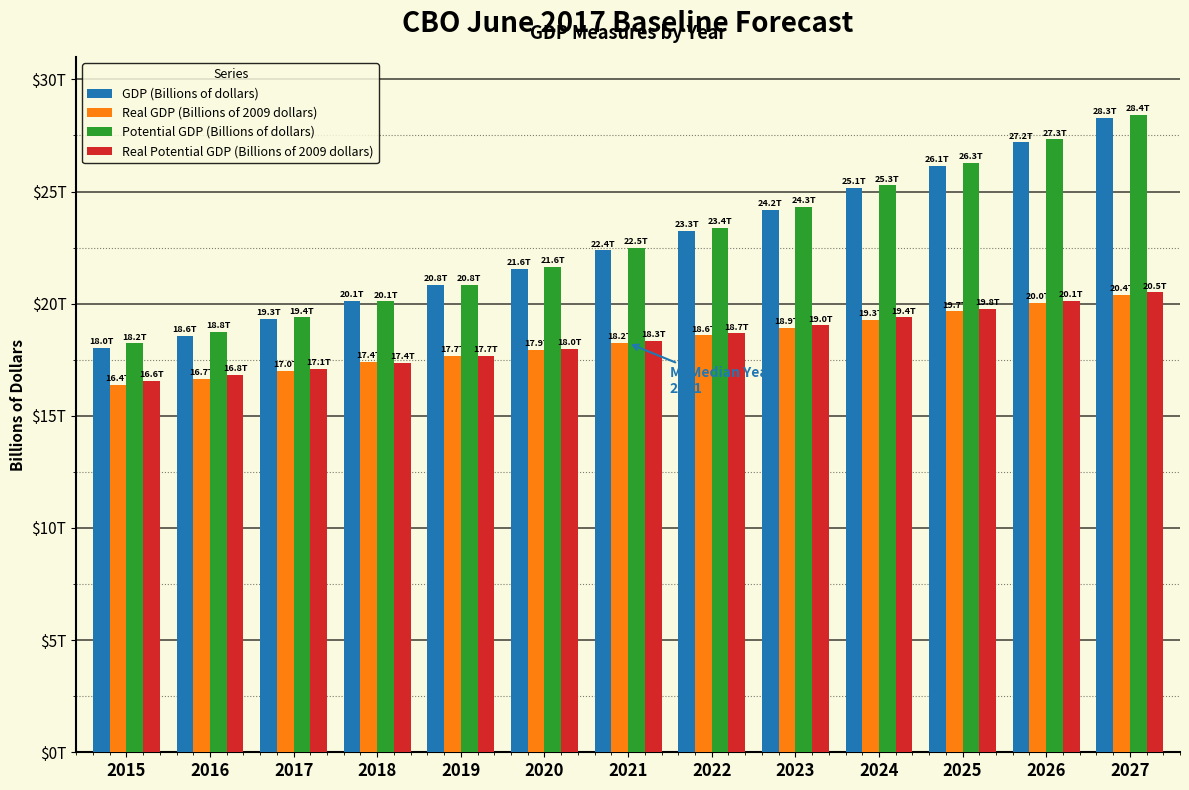

List the series in order of their peak value, lowest first.

Real GDP (Billions of 2009 dollars), Real Potential GDP (Billions of 2009 dollars), GDP (Billions of dollars), Potential GDP (Billions of dollars)